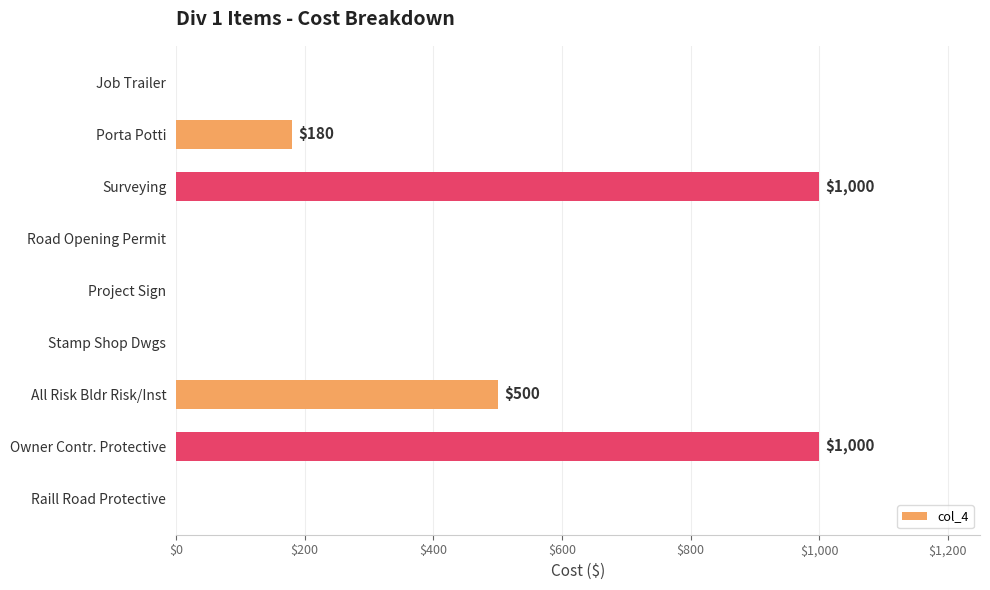

The value at Surveying is 1000. True or false?

True